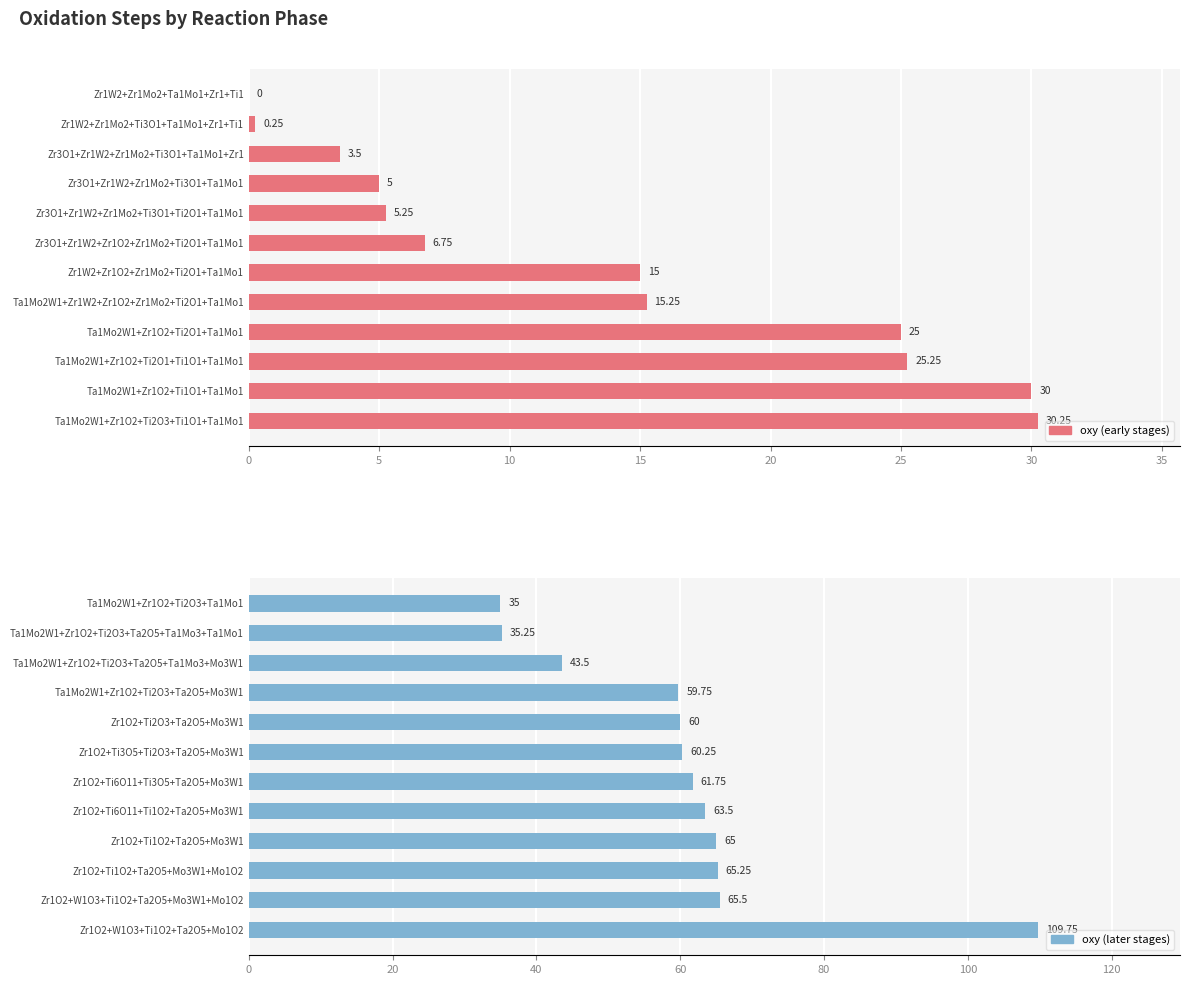

What is the difference between the maximum and minimum values in the oxy (later stages) series?

74.8